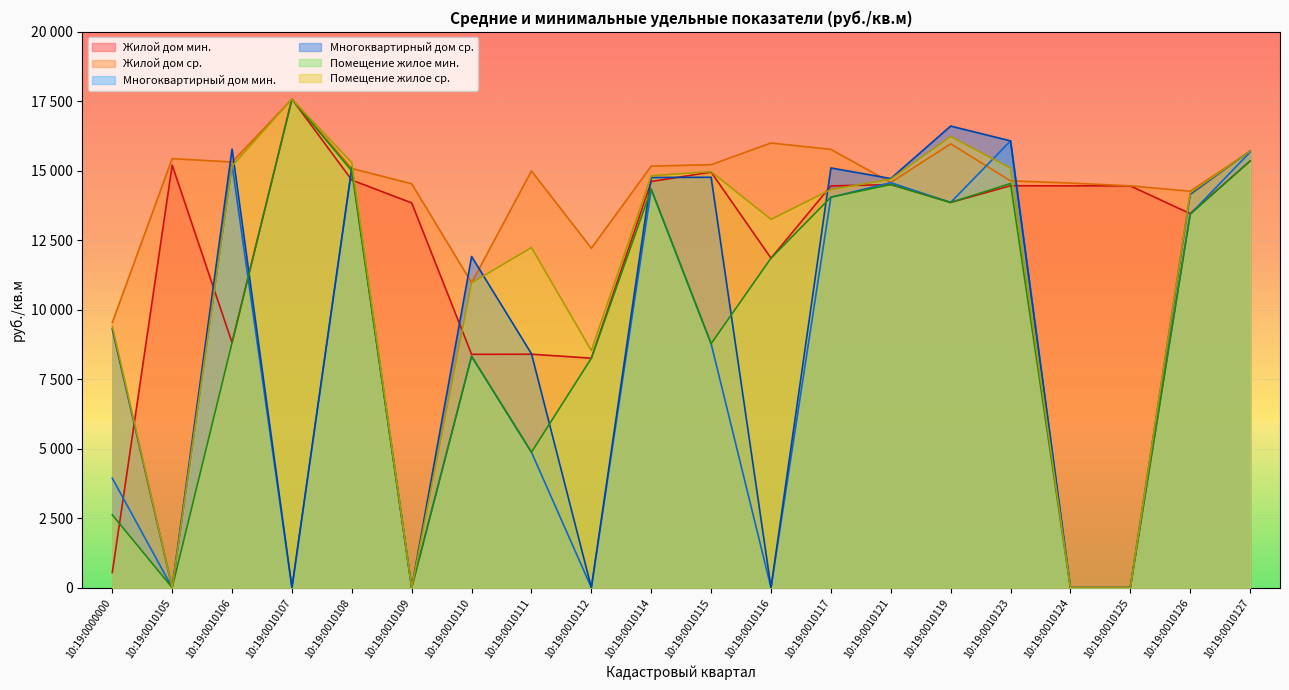

True or false: Помещение жилое мин. has a value of 14336.4 at 10:19:0010114.

True